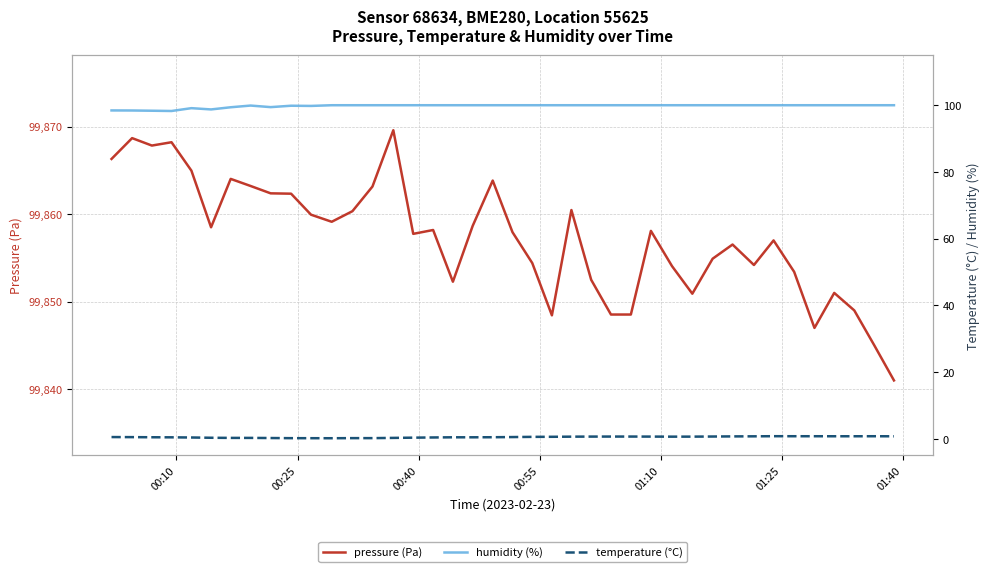

What is the difference between the second highest and minimum values in the humidity (%) series?

1.7